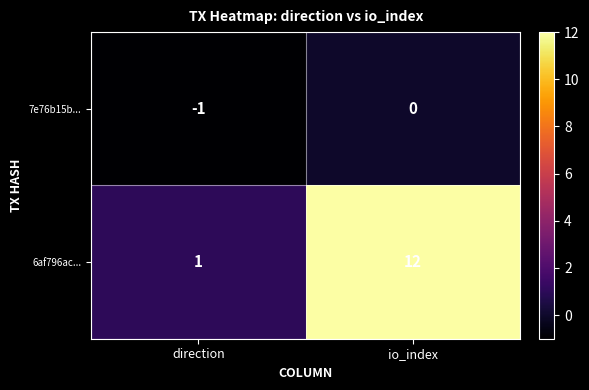

List the series in order of their overall mean, highest first.

6af796ac..., 7e76b15b...